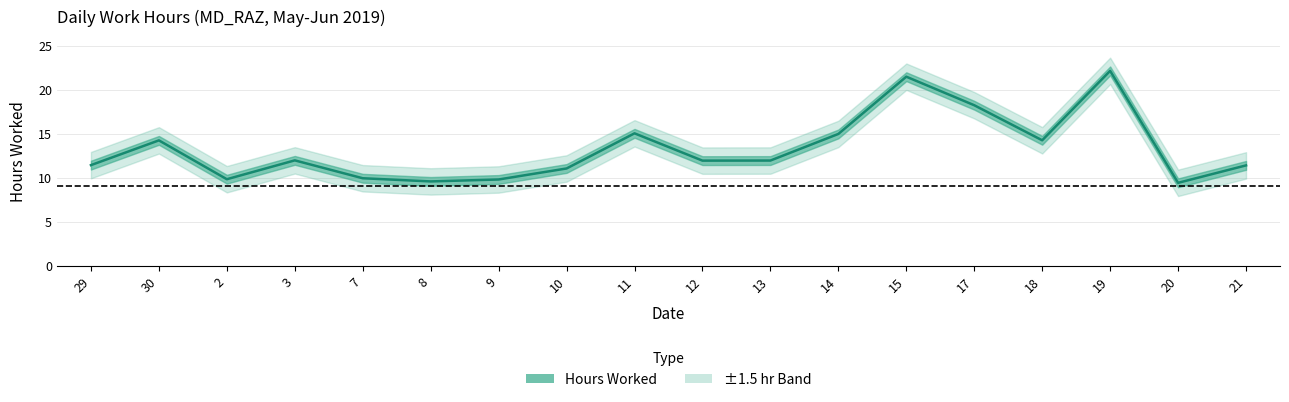

Count the number of categories in the chart.

18